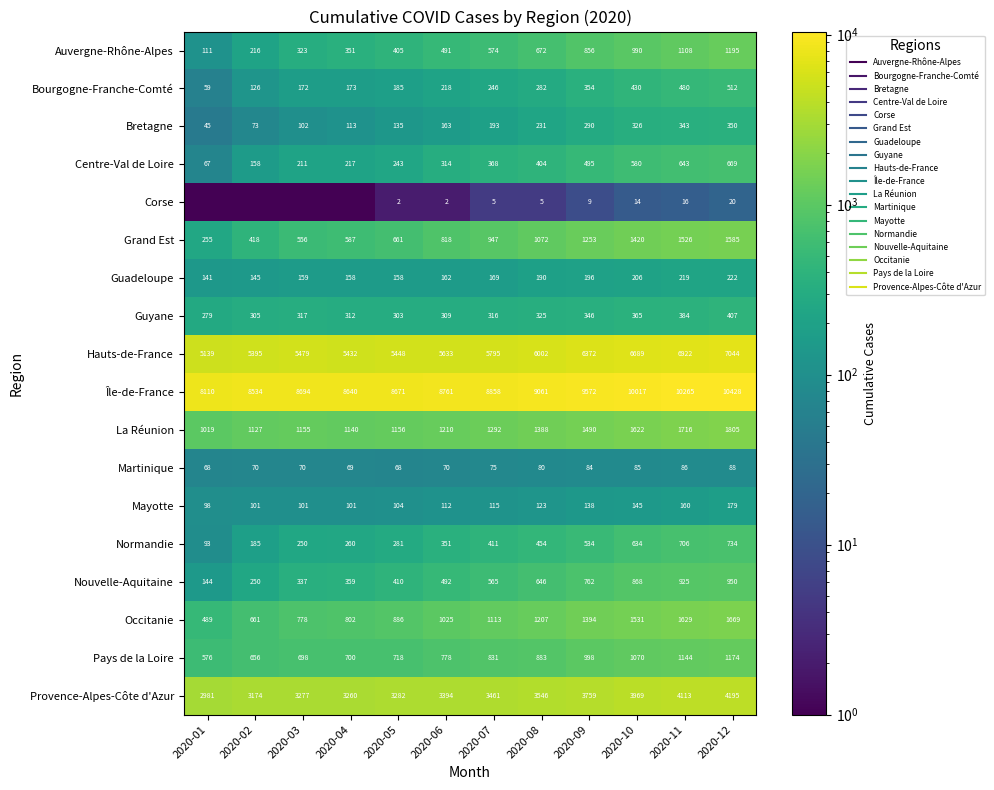

What is the total value across all series at 2020-08?

26571.0